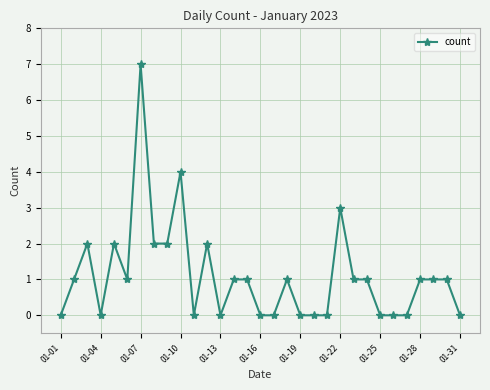

True or false: there are more than 2 points higher than both neighbors.

True